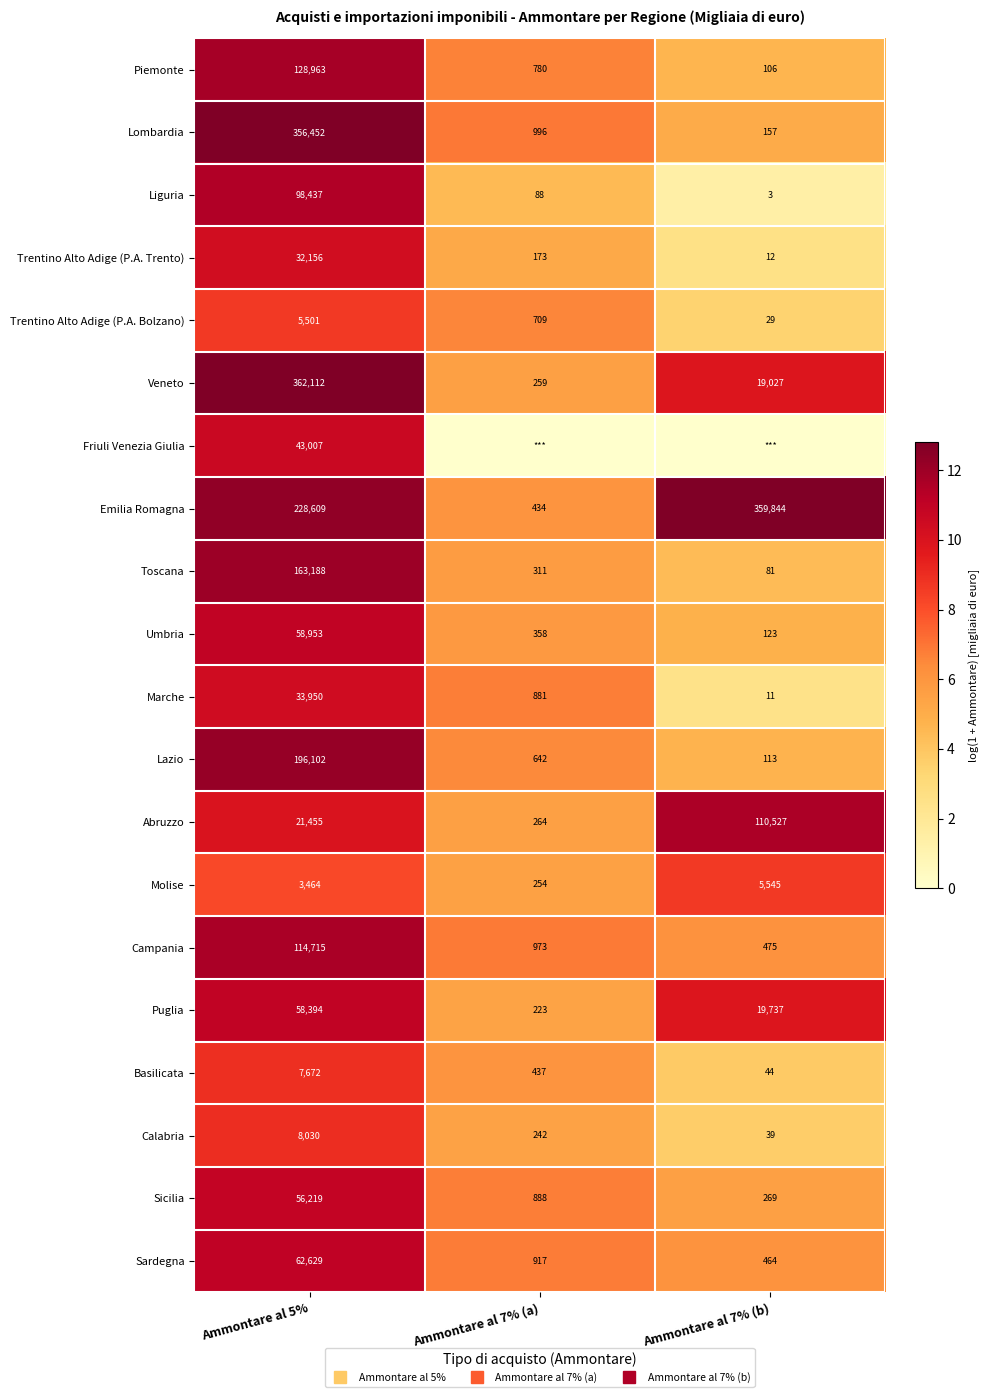

Where does the Sicilia series first go above 6?

Ammontare al 5%